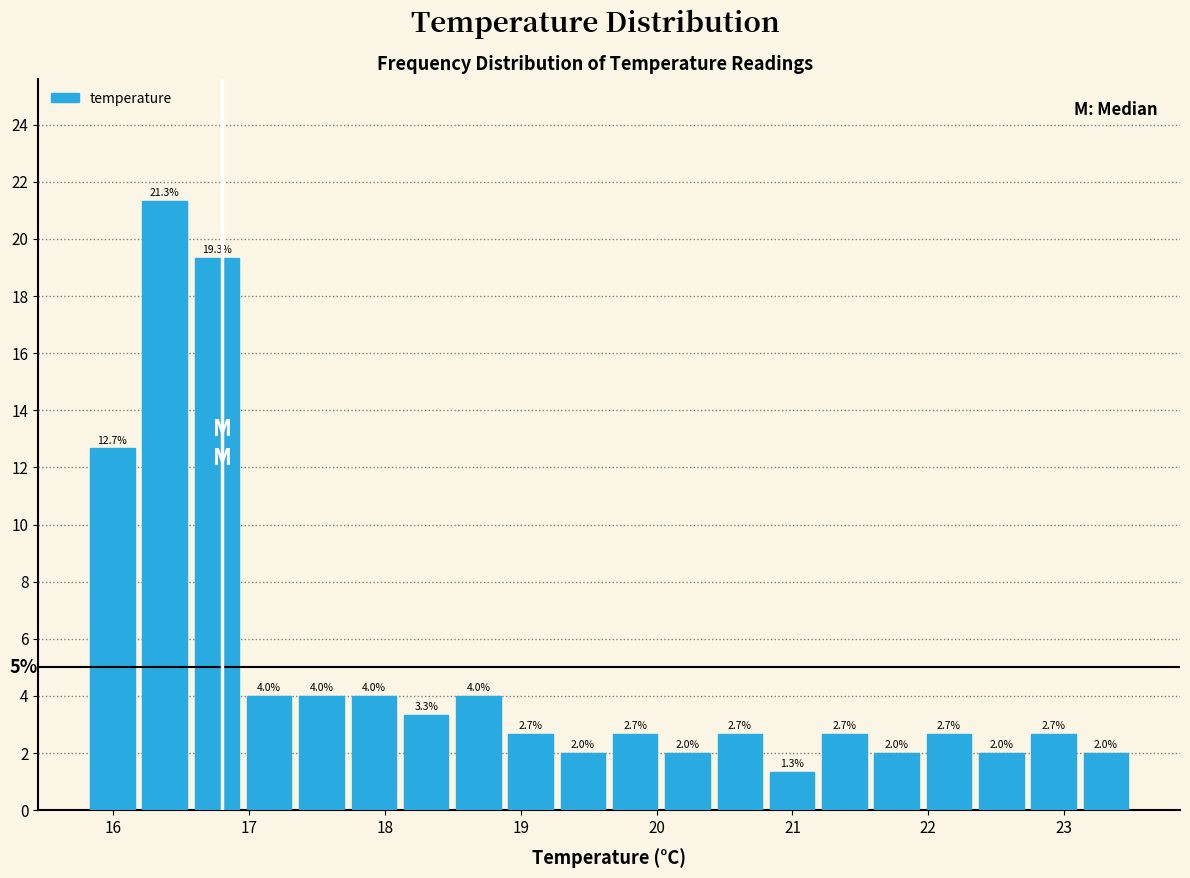

Read against the x-axis, roughly where is the centre of the tallest bar?

16.4